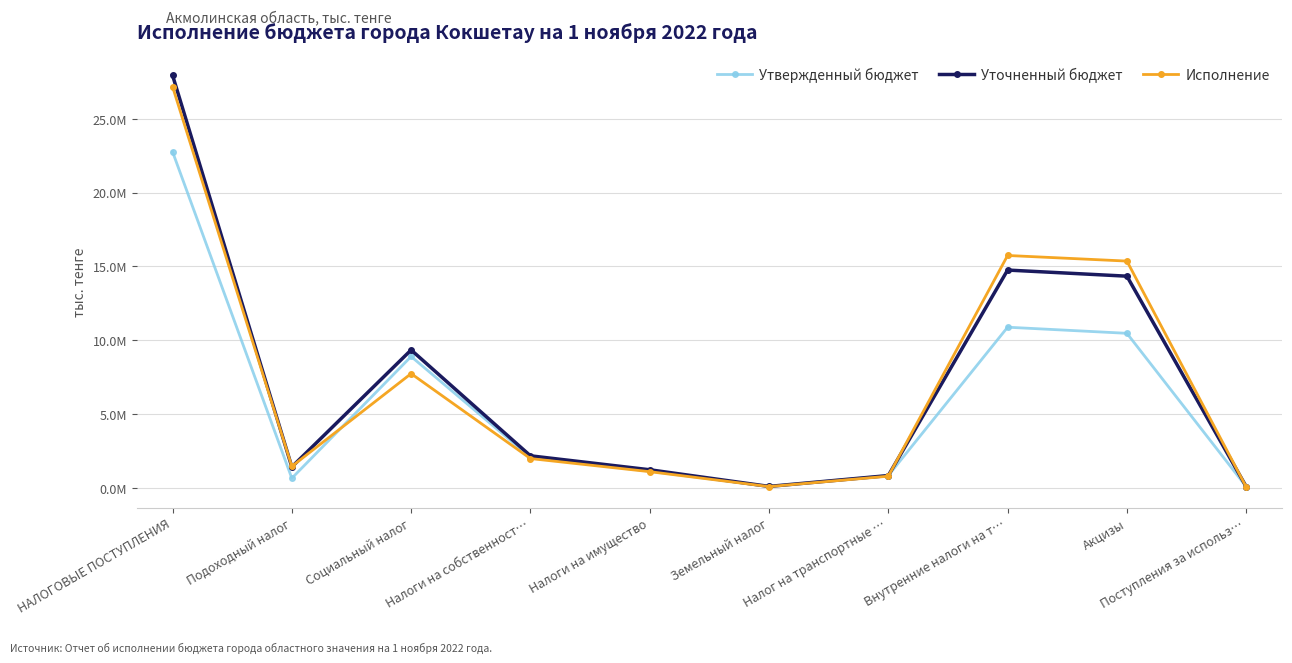

What is the label of the 2nd point from the left?

Подоходный налог